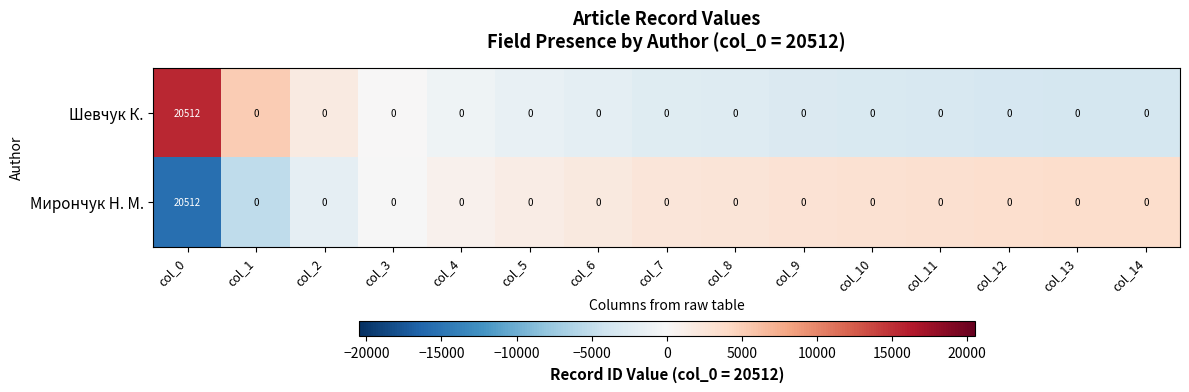

What is the difference between the maximum and minimum values in the Мирончук Н. М. series?

20512